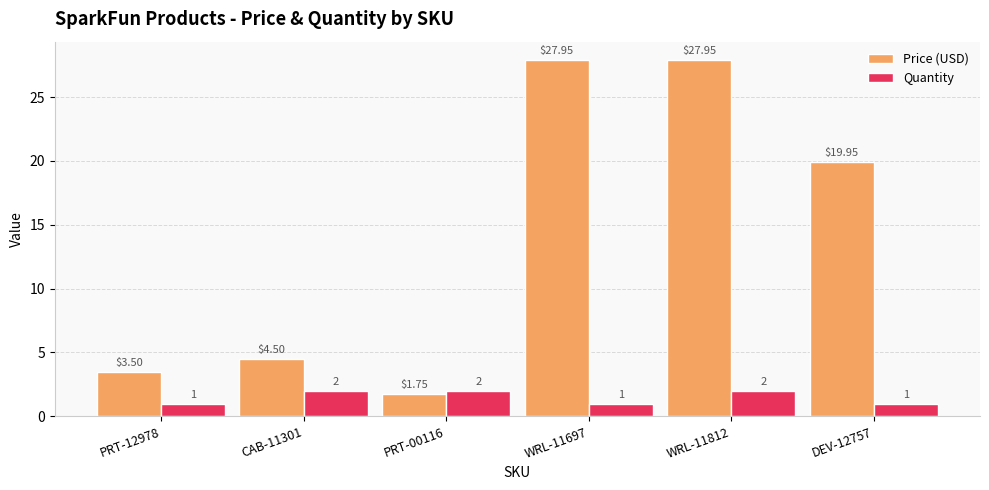

What is the approximate value of Price (USD) at PRT-12978?

3.5